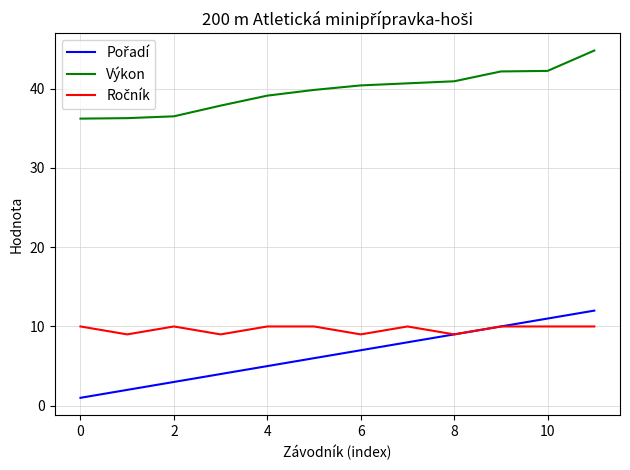

What is the lowest value of the Výkon series?

36.2